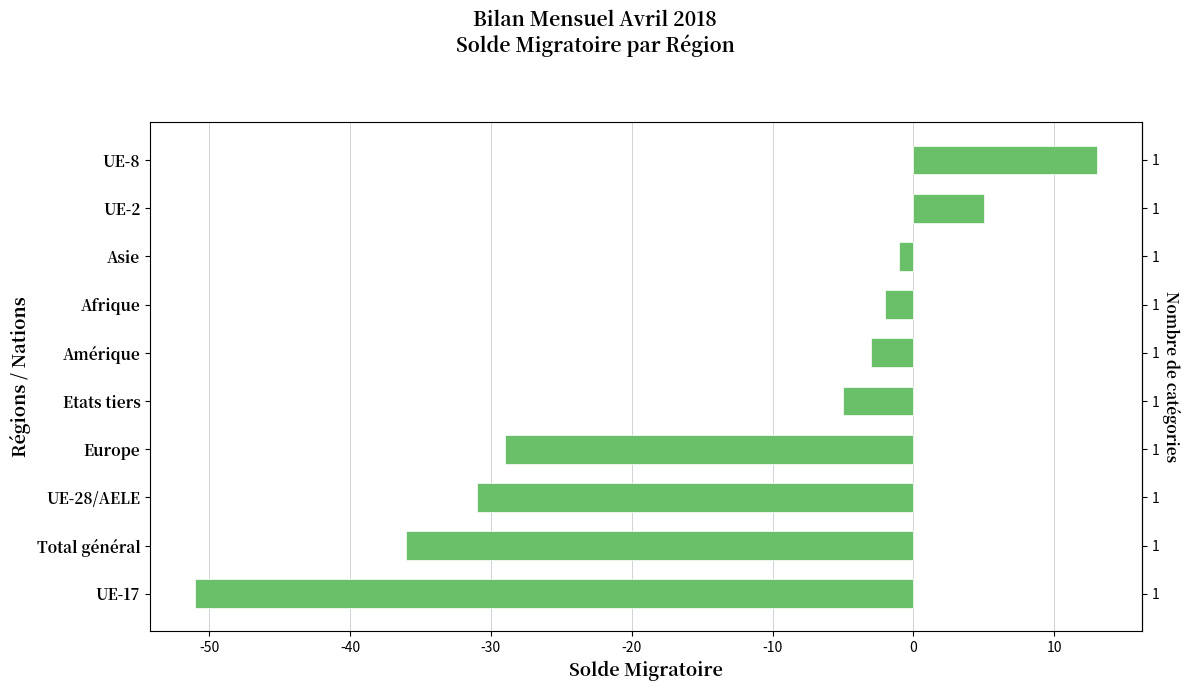

What is the average value?

-14